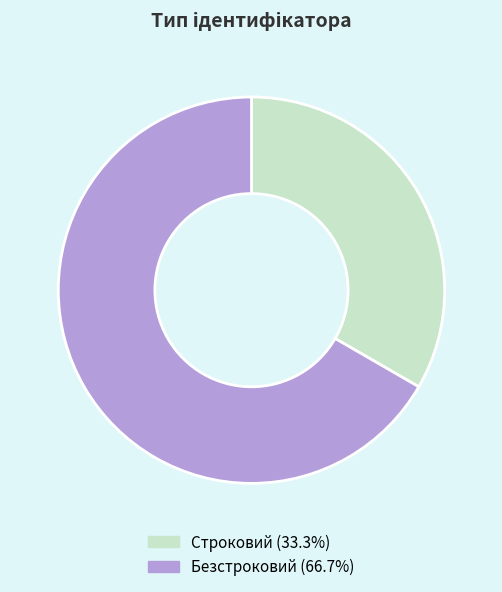

Rank the categories by value from lowest to highest.

Строковий, Безстроковий